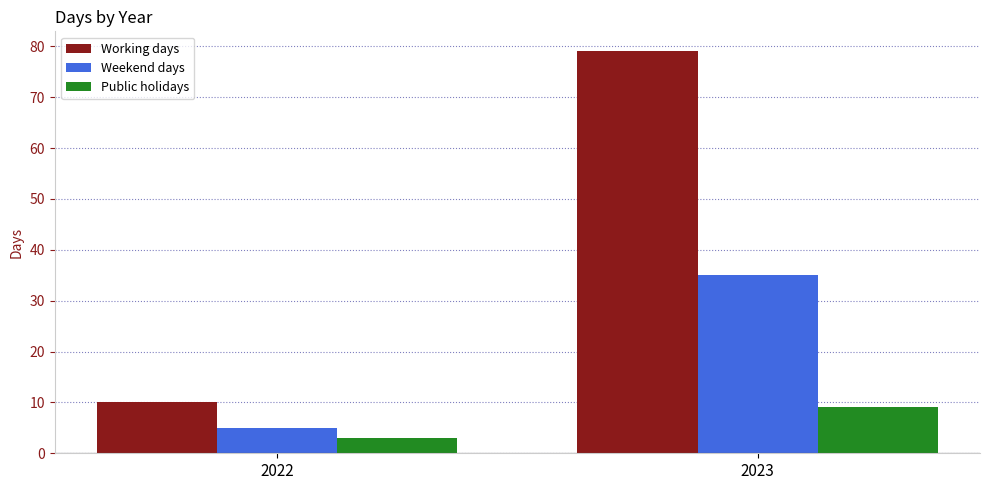

What is the spread (max minus min) of values at 2022?

7